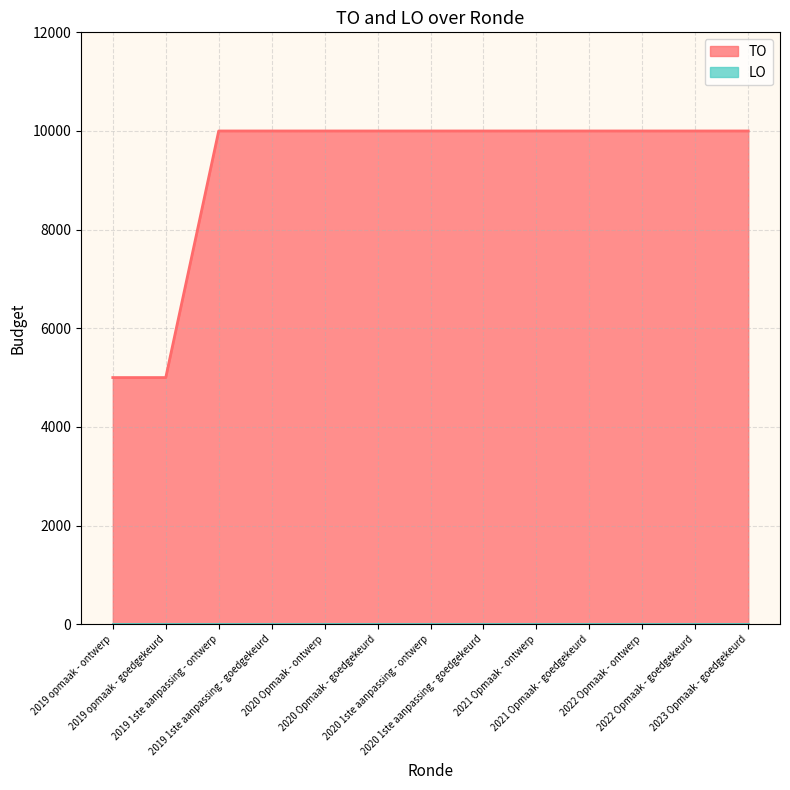

Read the value at 2019 opmaak - goedgekeurd.

5000